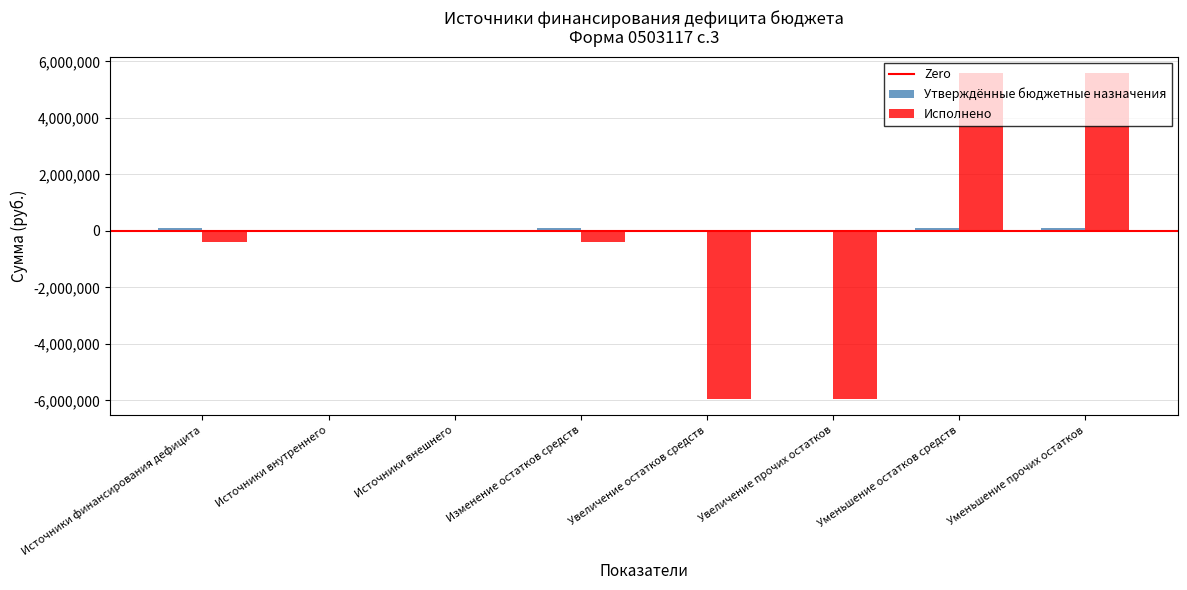

The Исполнено series shows 5702541.9 at Источники внешнего. True or false?

False